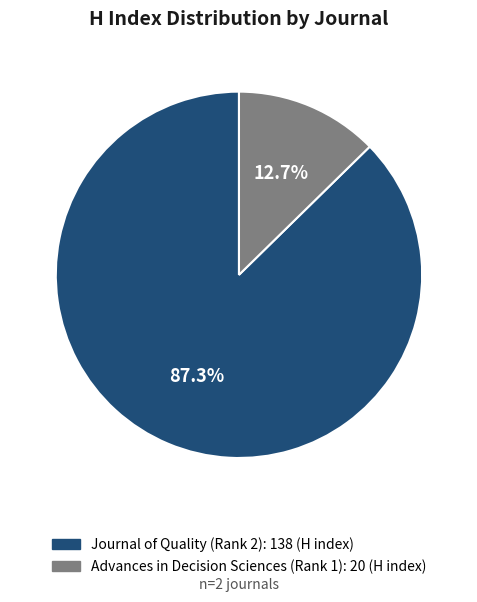

Do Journal of Quality (Rank 2) and Advances in Decision Sciences (Rank 1) together represent more than half of the pie?

Yes